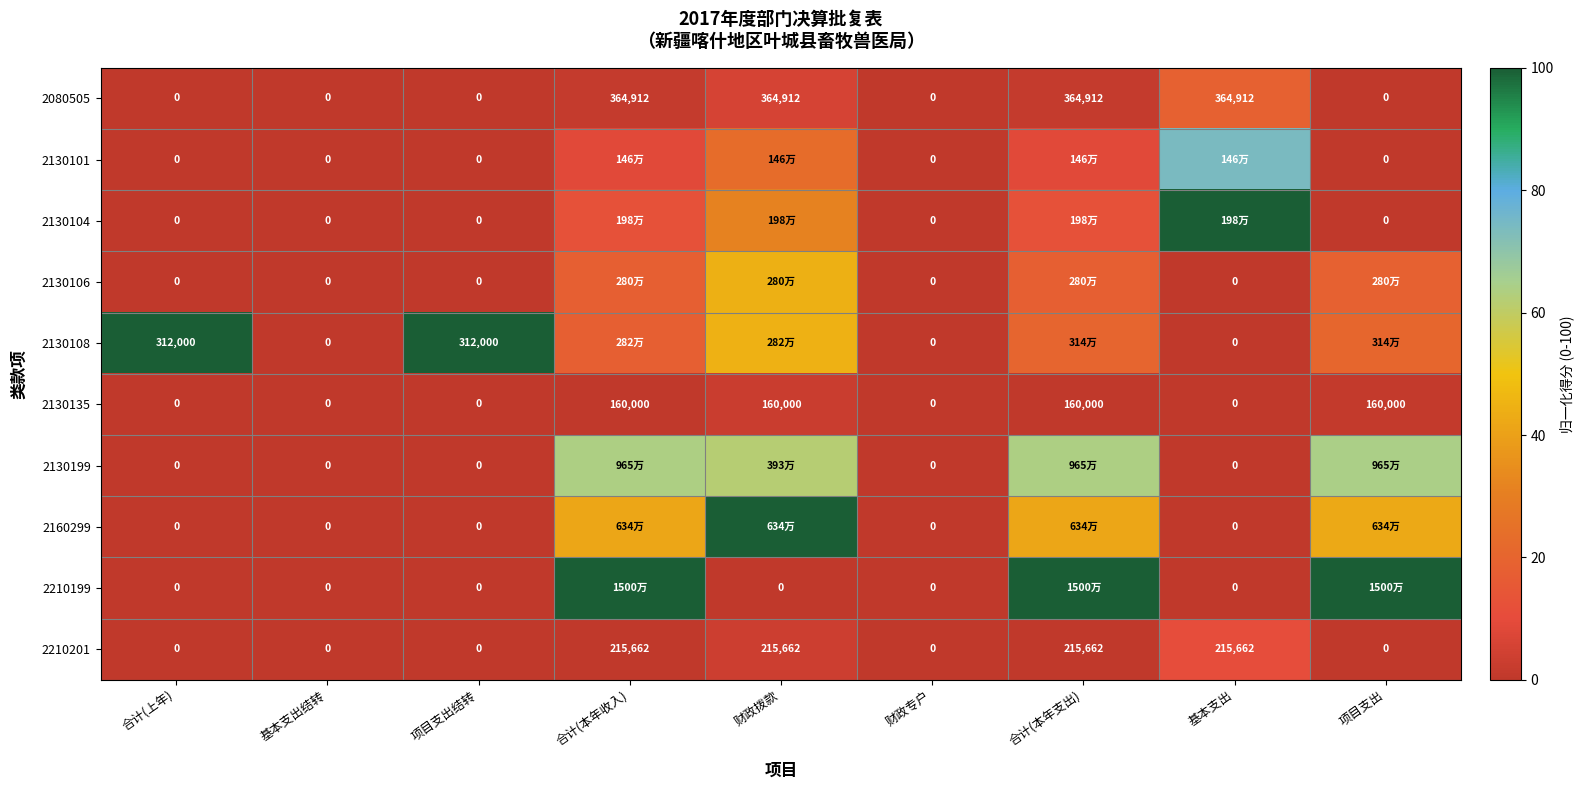

Is the value of 2130108 at 合计(上年) greater than the value of 2210199 at 财政专户?

Yes